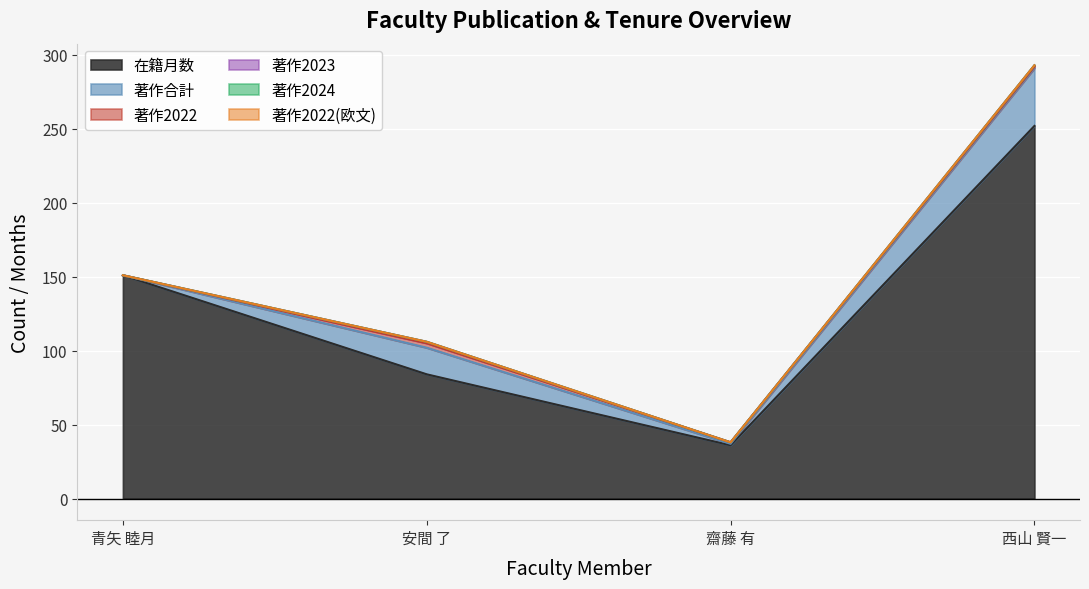

True or false: 著作2022 and 著作2023 intersect in this chart.

False